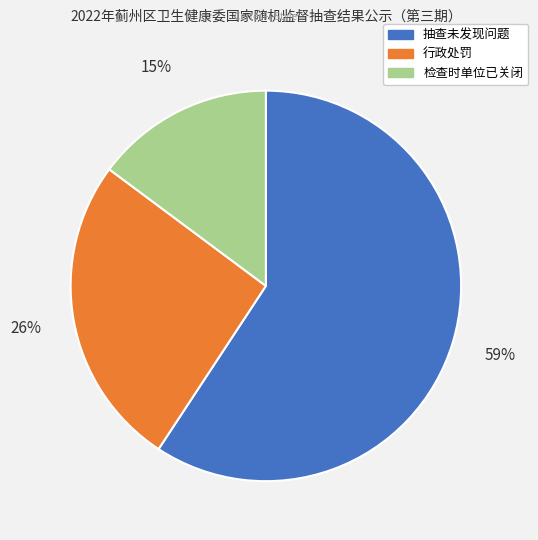

Which has a higher value, 检查时单位已关闭 or 行政处罚?

行政处罚